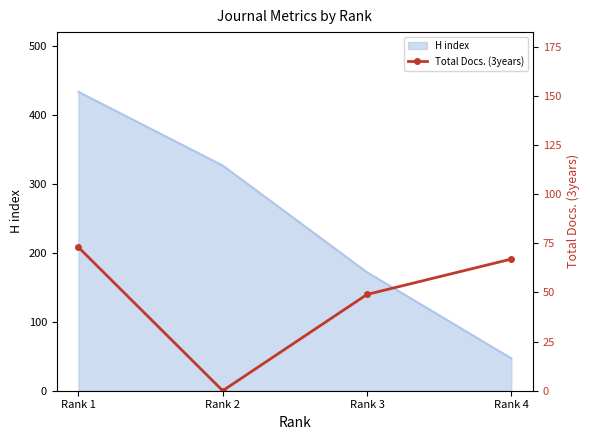

What is the highest value of the H index series?

434